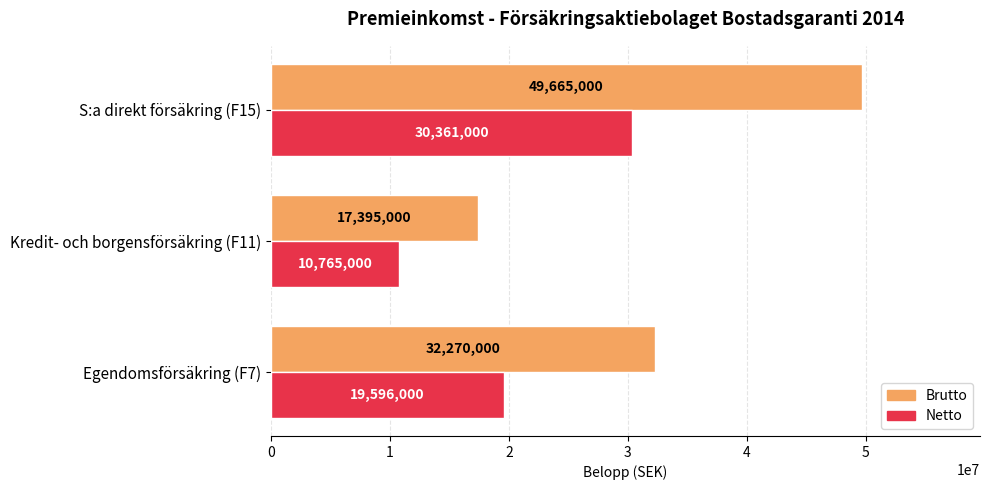

The Netto series shows 19596000 at Egendomsförsäkring (F7). True or false?

True